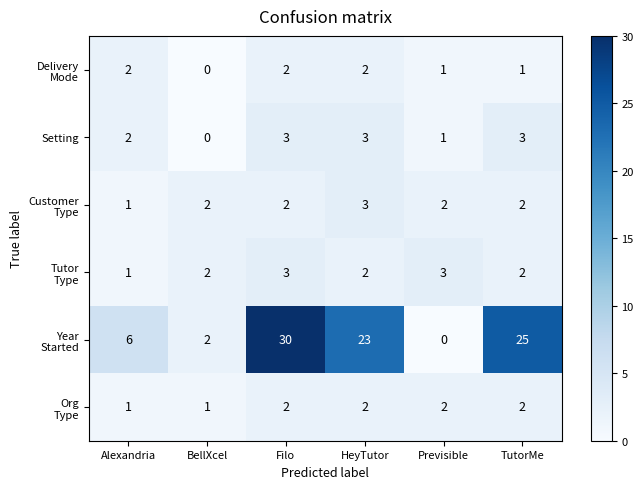

At which category does the chart reach its peak across all series?

Filo